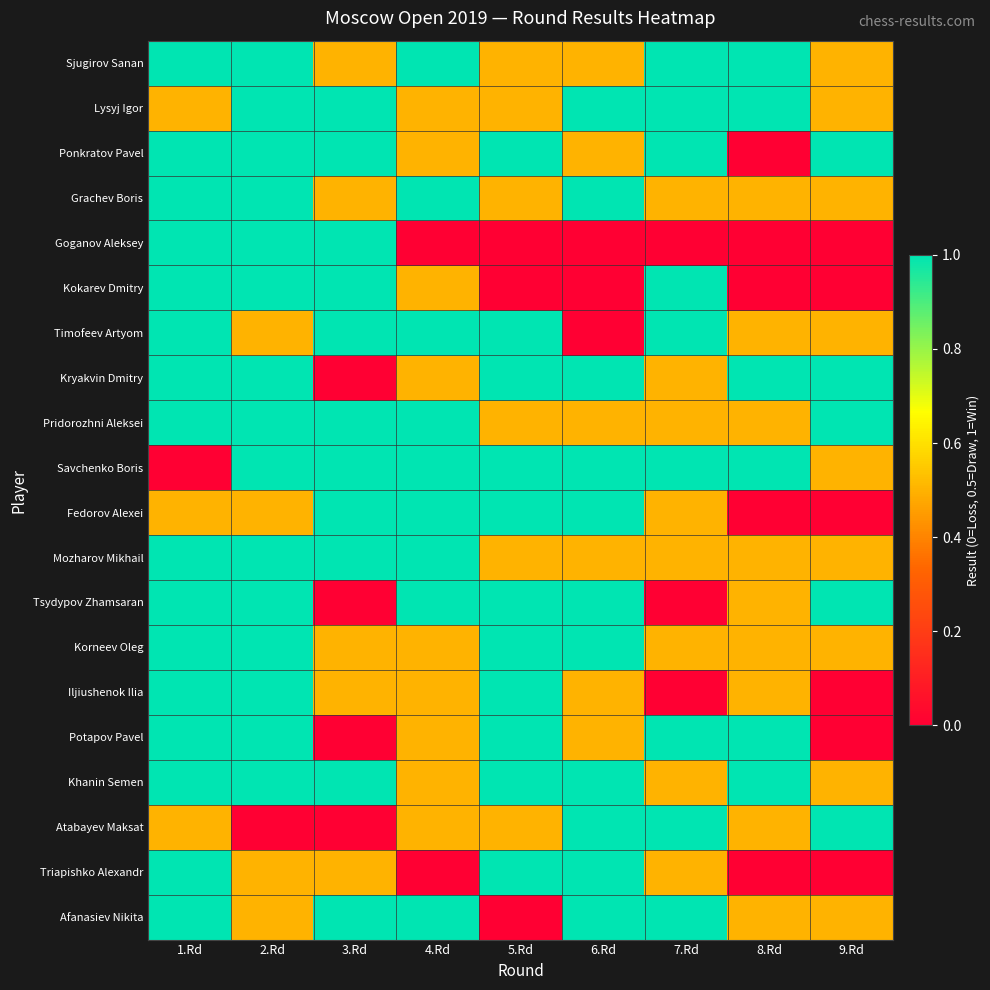

Which series has the largest range (max minus min)?

Ponkratov Pavel